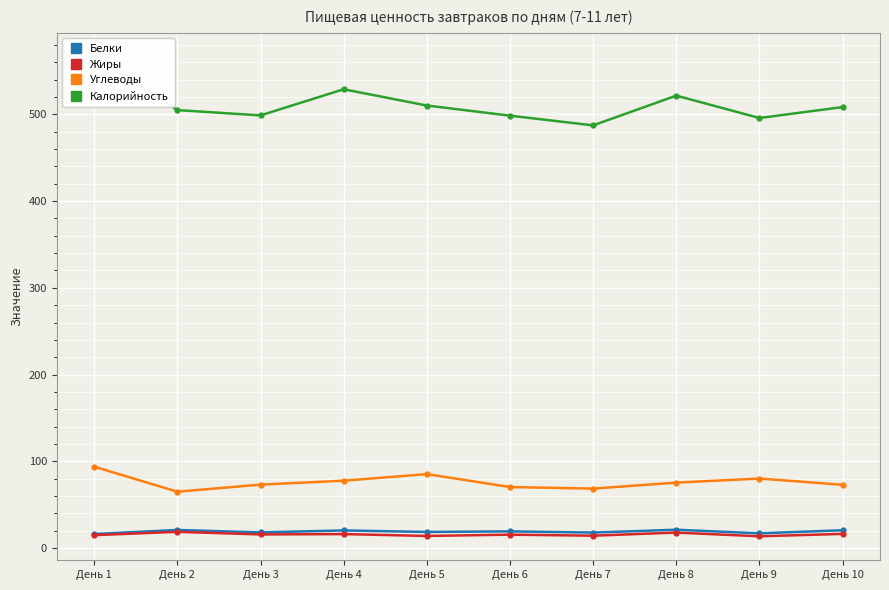

How many interior local valleys does the Жиры series have?

4